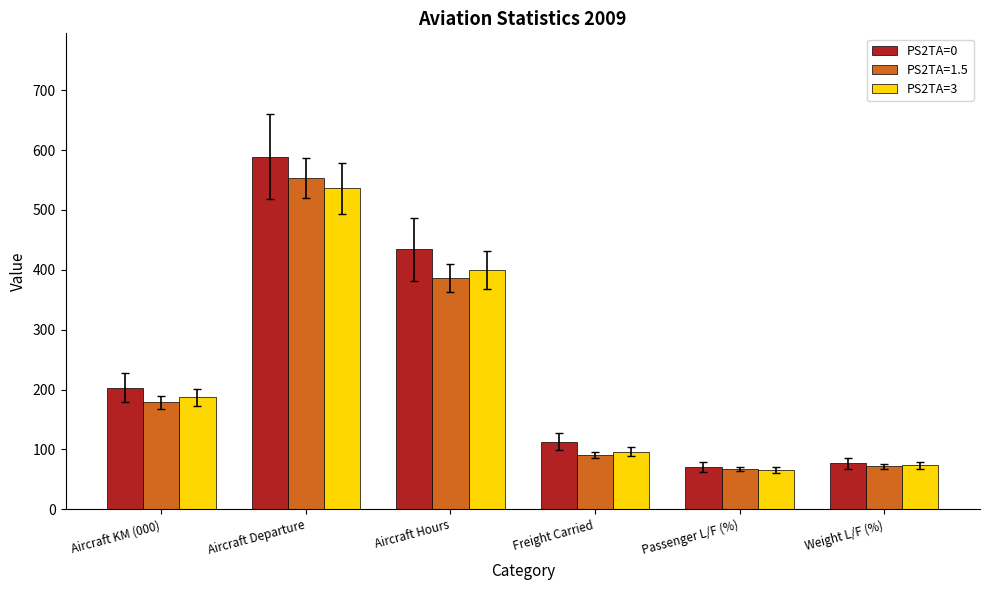

Rank the series by their maximum value, from lowest to highest.

PS2TA=3, PS2TA=1.5, PS2TA=0